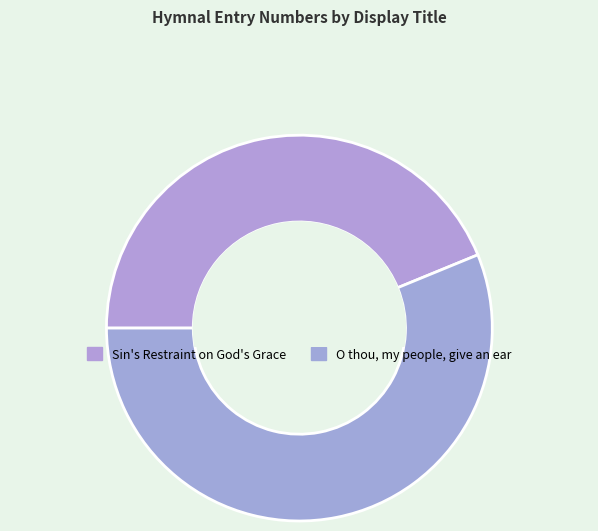

Combined, do Sin's Restraint on God's Grace and O thou, my people, give an ear account for over 50%?

Yes